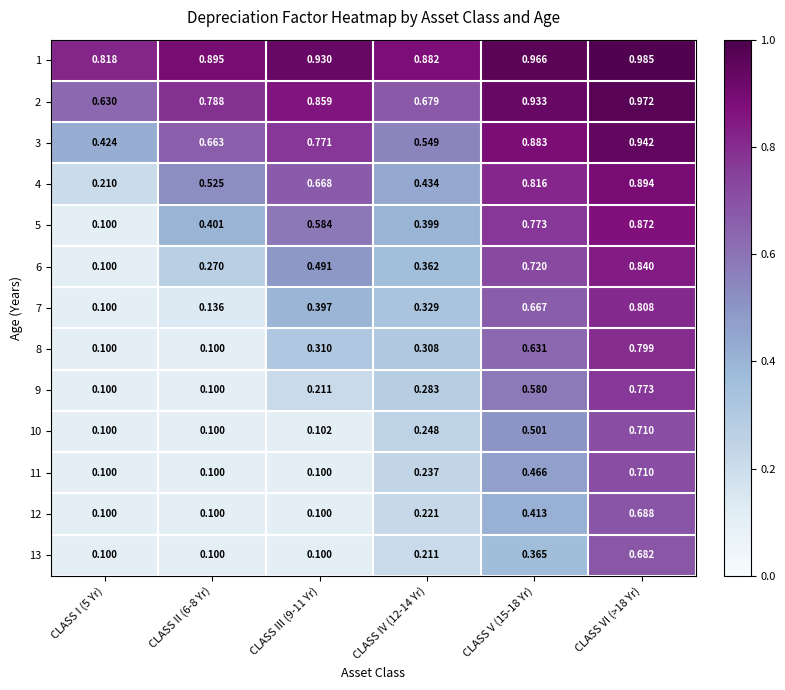

Which series has the largest total across all categories?

1